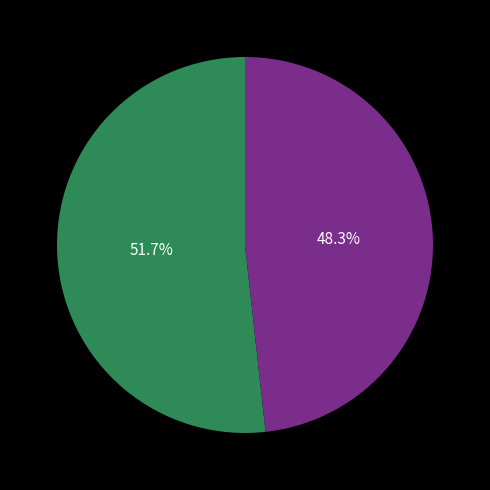

Does any single category account for the majority?

Yes